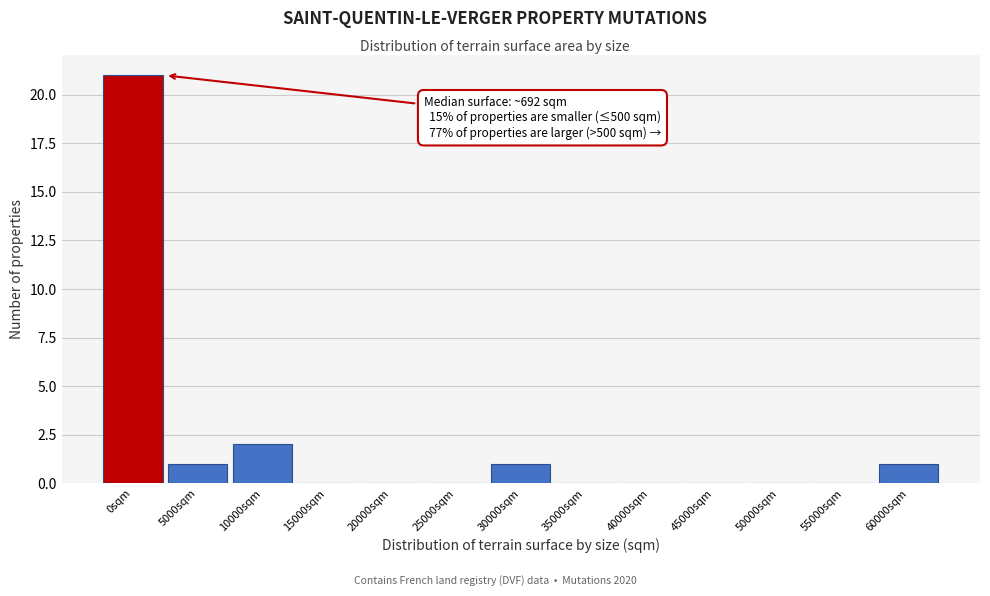

Reading right to left, list all the values displayed in this chart.

60000sqm=1	55000sqm=0	50000sqm=0	45000sqm=0	40000sqm=0	35000sqm=0	30000sqm=1	25000sqm=0	20000sqm=0	15000sqm=0	10000sqm=2	5000sqm=1	0sqm=21